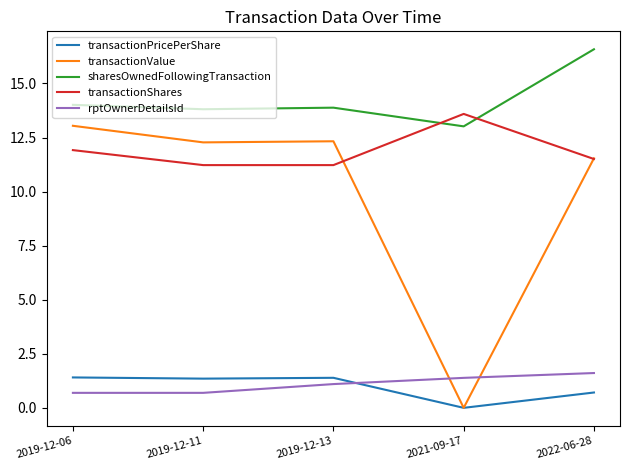

What position from the right is 2019-12-13?

3